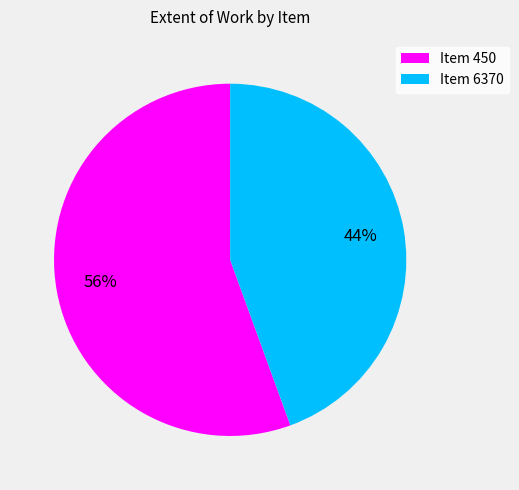

Which category has the smallest portion of the pie?

Item 6370